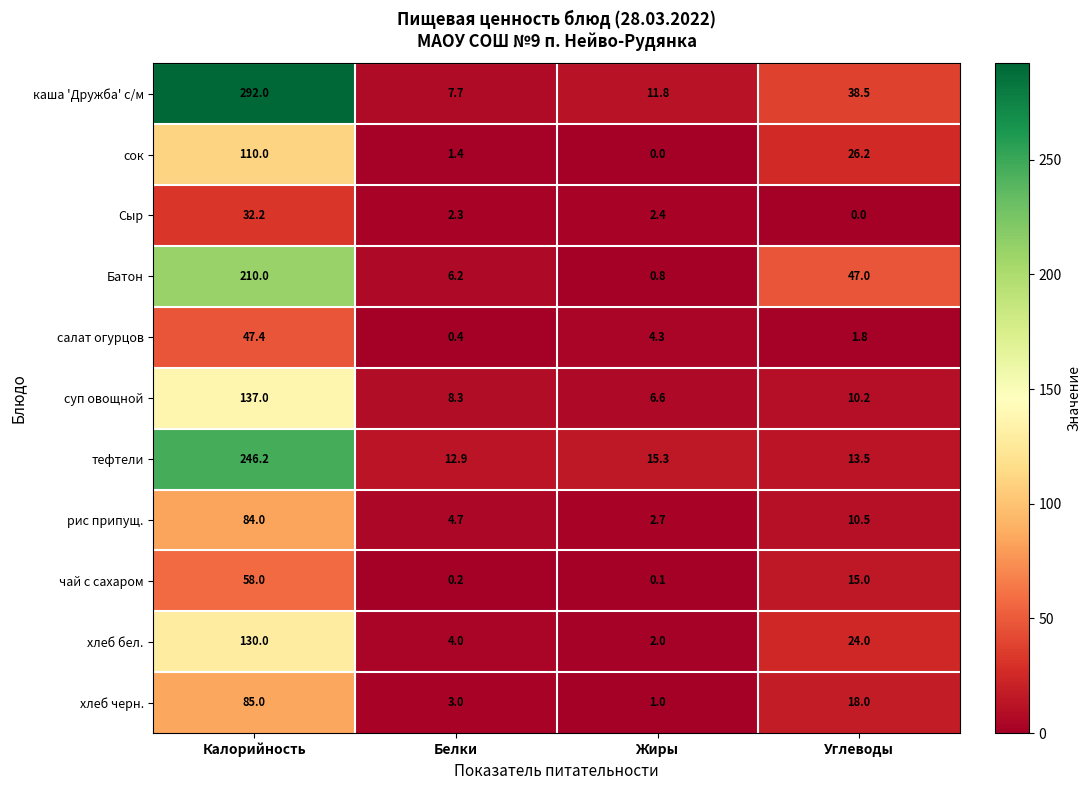

What is the difference between the highest and lowest values at Калорийность?

259.8